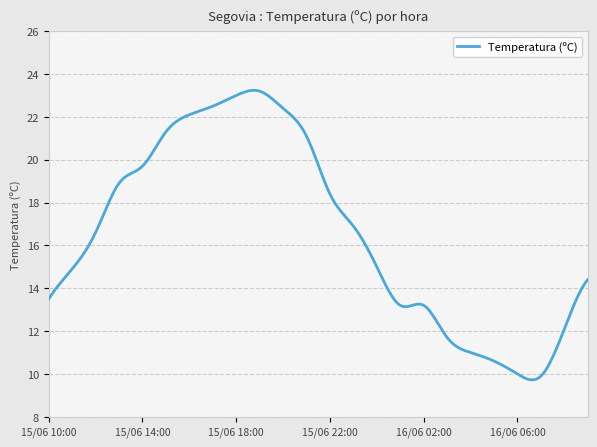

What is the greatest value displayed?

23.2